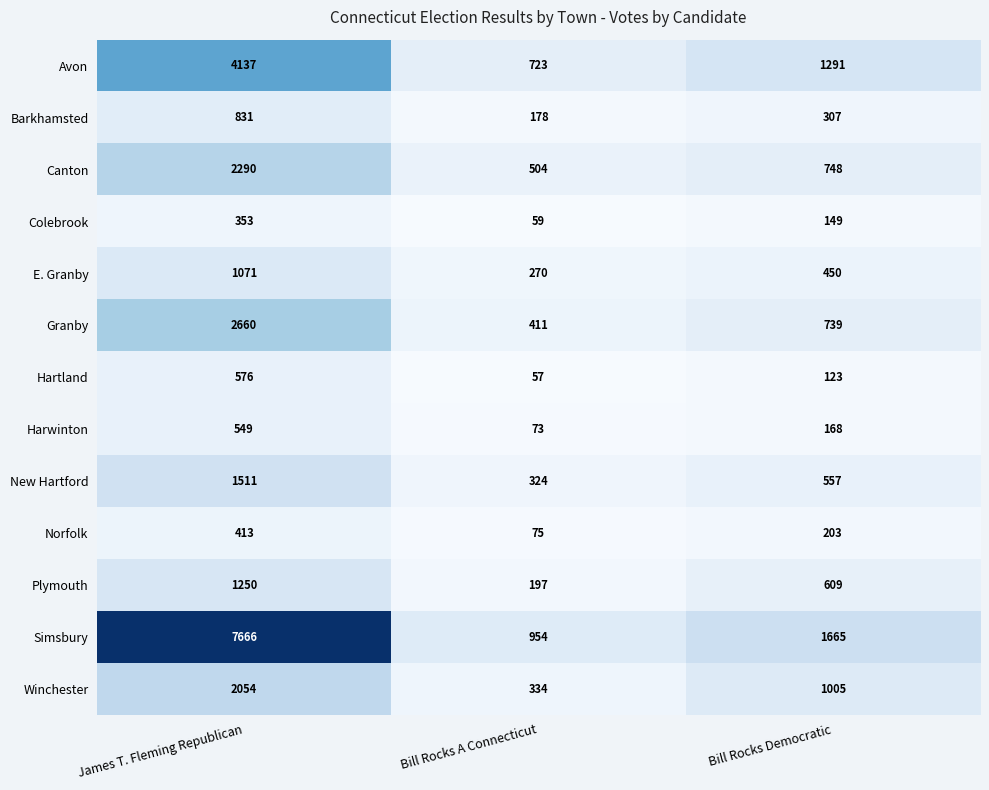

Which category has the highest value in the Barkhamsted series?

James T. Fleming Republican